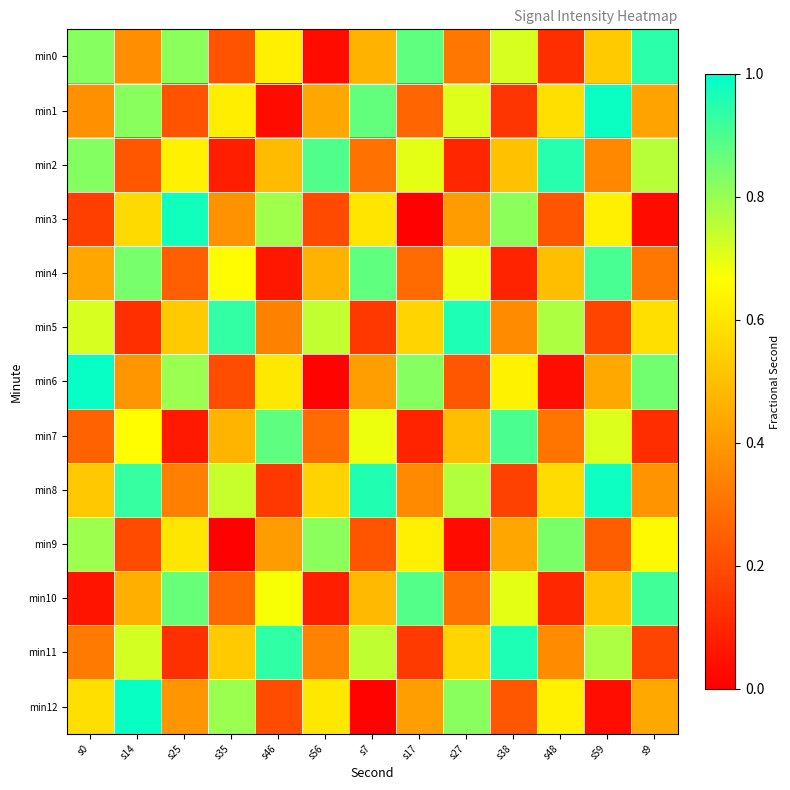

At which category is the sum across all series the highest?

s14